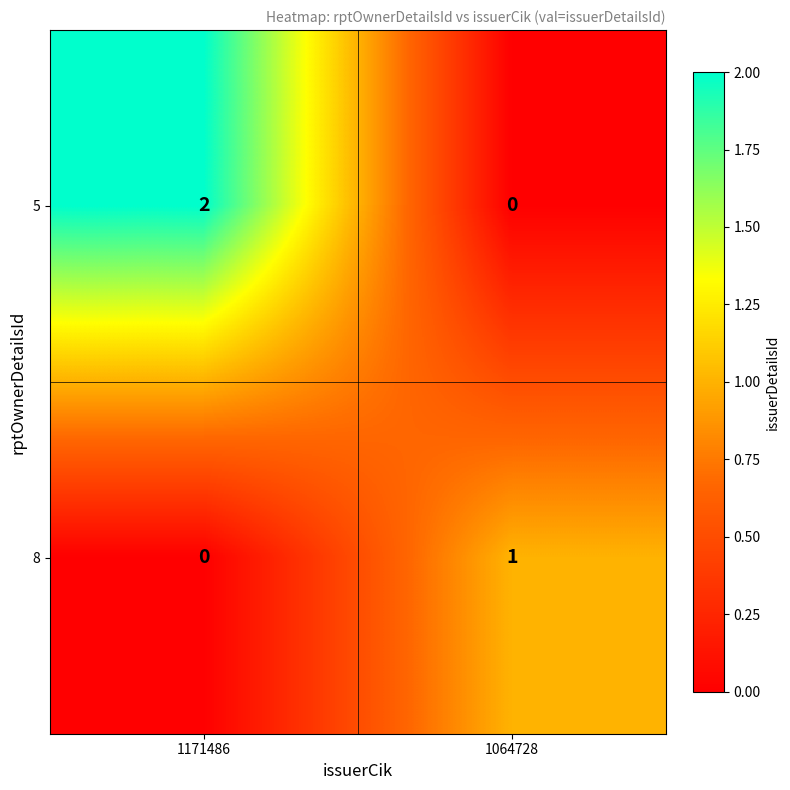

Rank the series by their maximum value, from lowest to highest.

8, 5